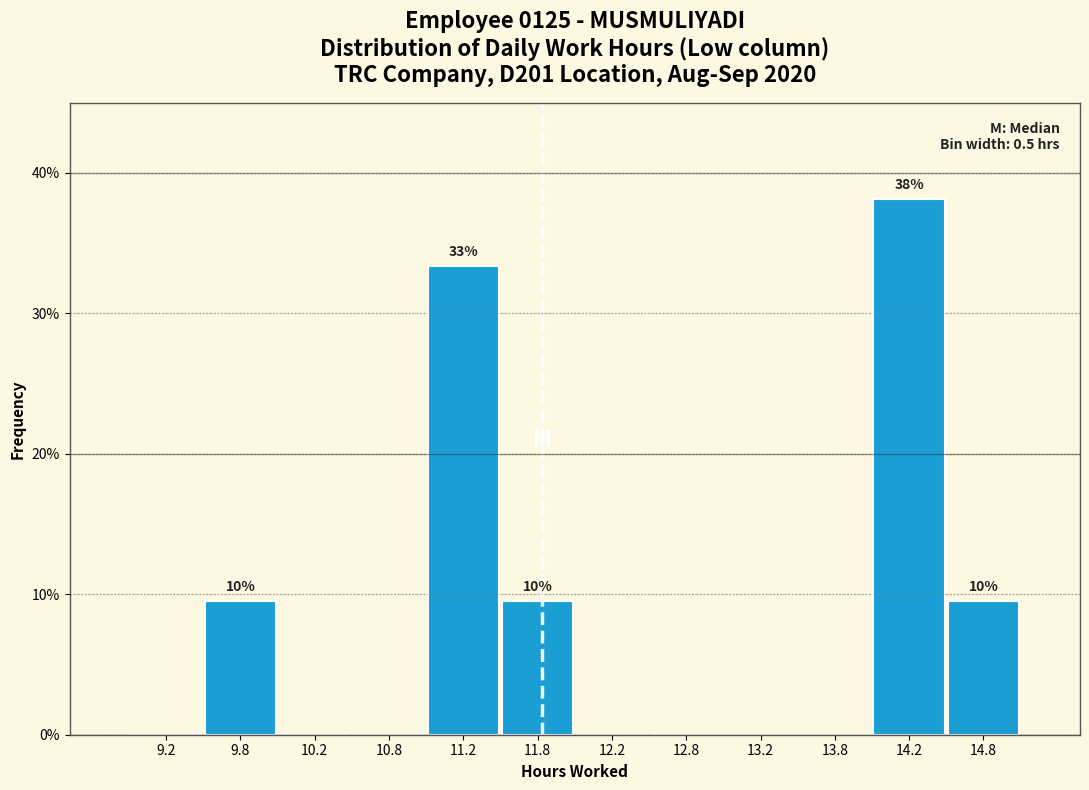

Which range on the x-axis has the tallest bar?

14.0 to 14.5